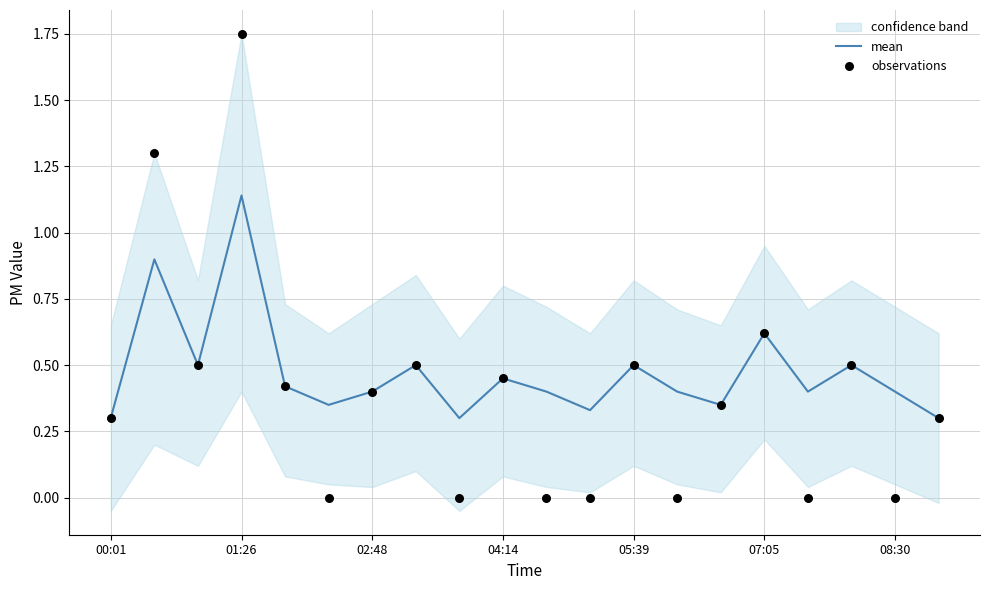

Is it true that mean equals 0.3 at 00:01?

True